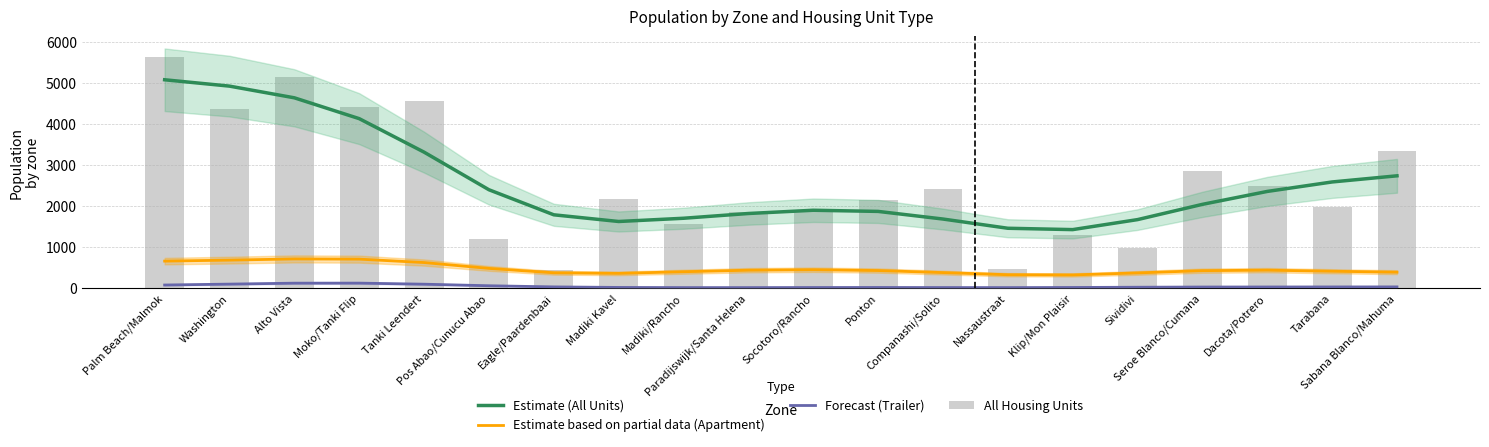

What are all the series names shown in the legend?

Estimate (All Units), Estimate based on partial data (Apartment), Forecast (Trailer), All Housing Units